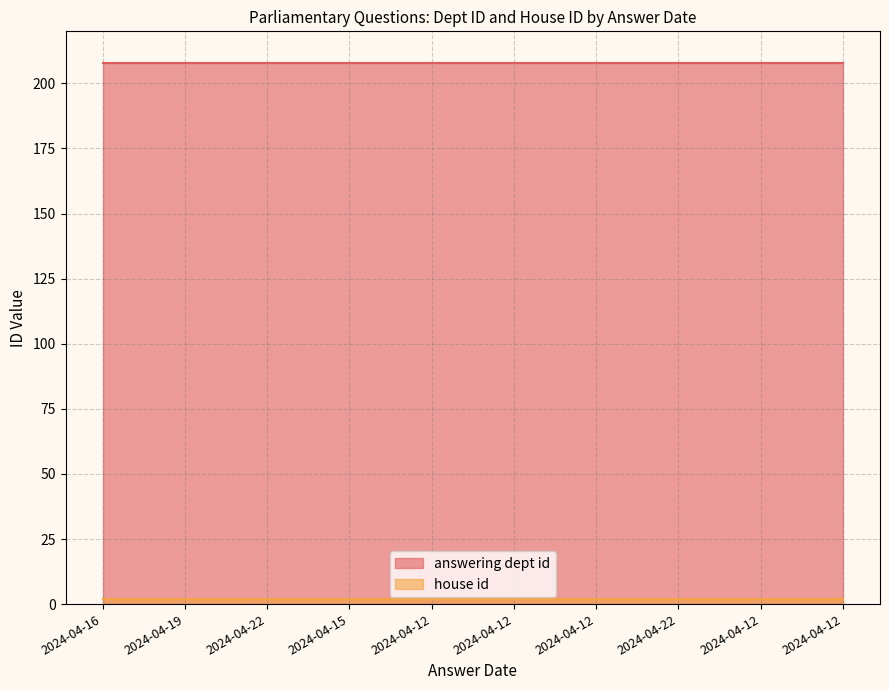

What is the value of the house id point at the 10th from the left?

2